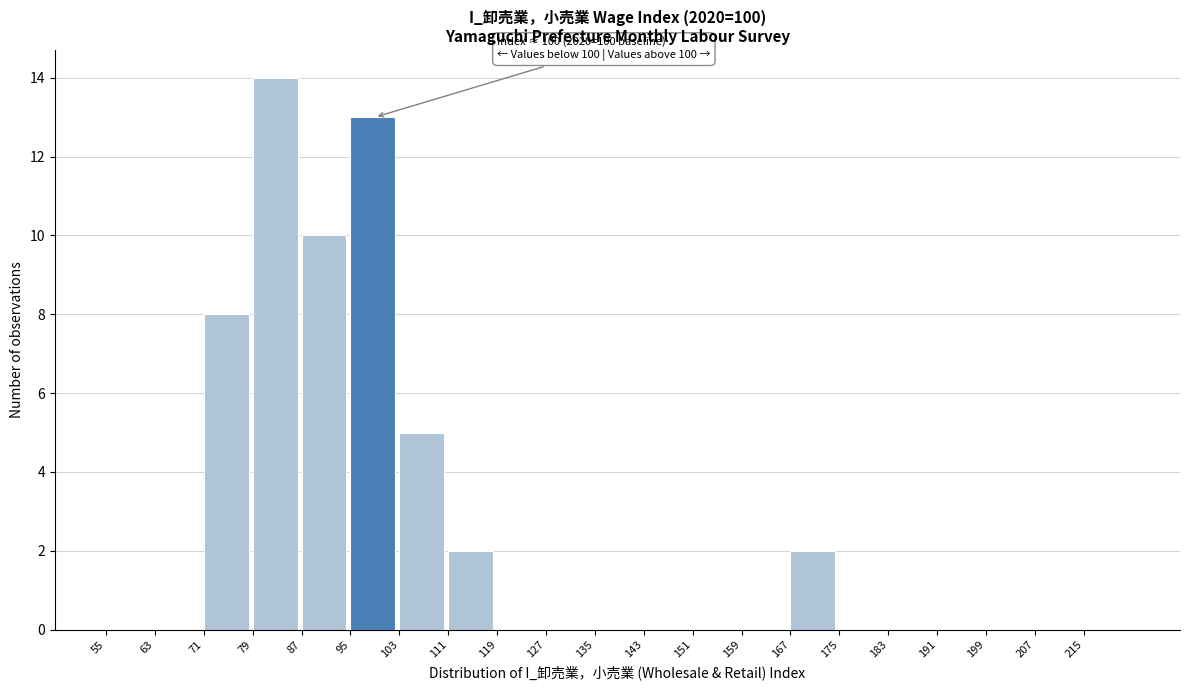

Over which range of the x-axis is the bar tallest?

79 to 87